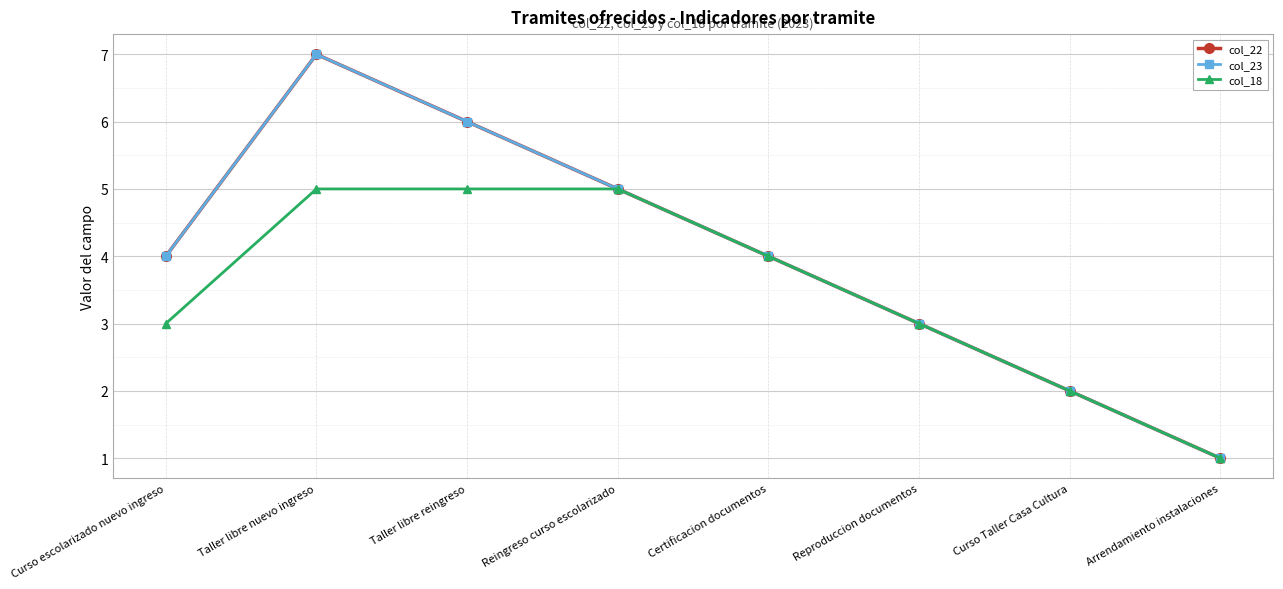

Is this an area chart (filled region under the line)?

No